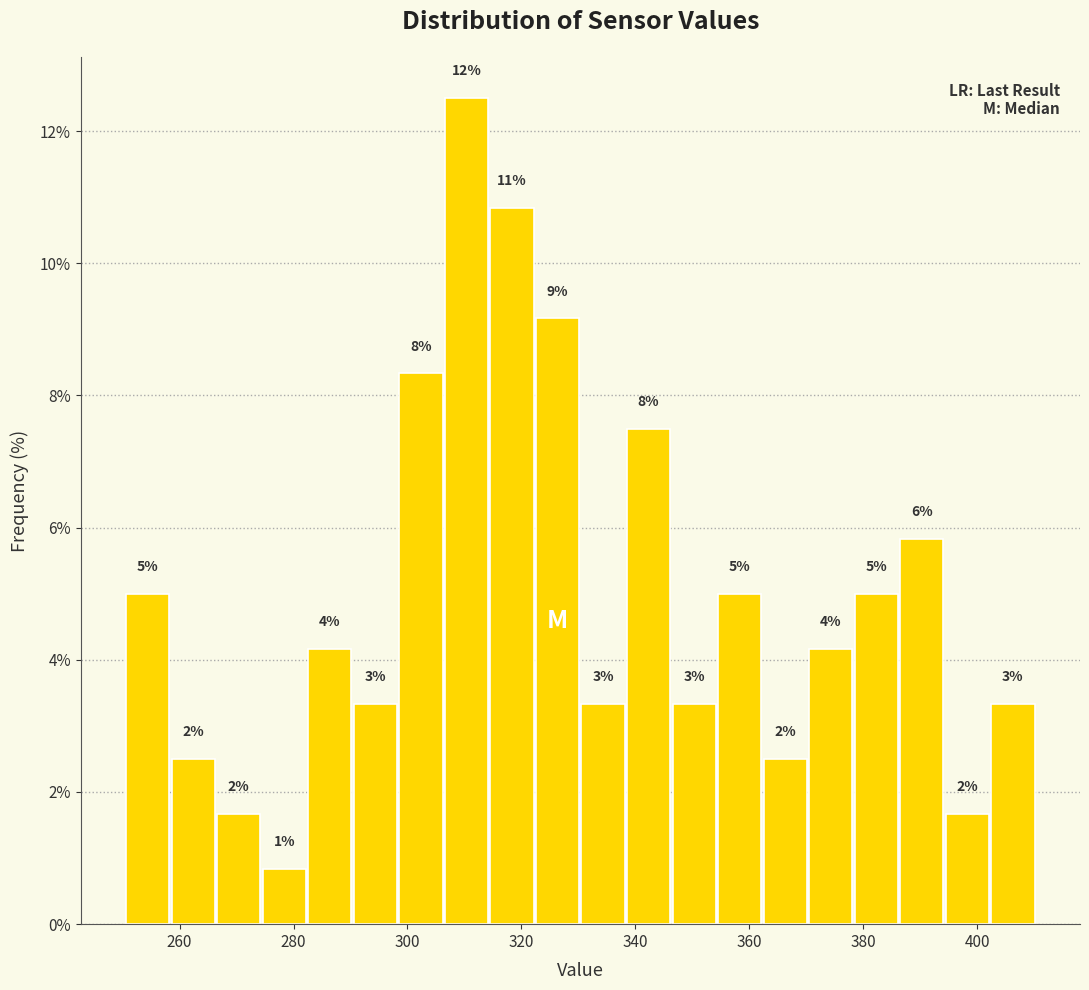

Read against the x-axis, roughly where is the centre of the tallest bar?

310